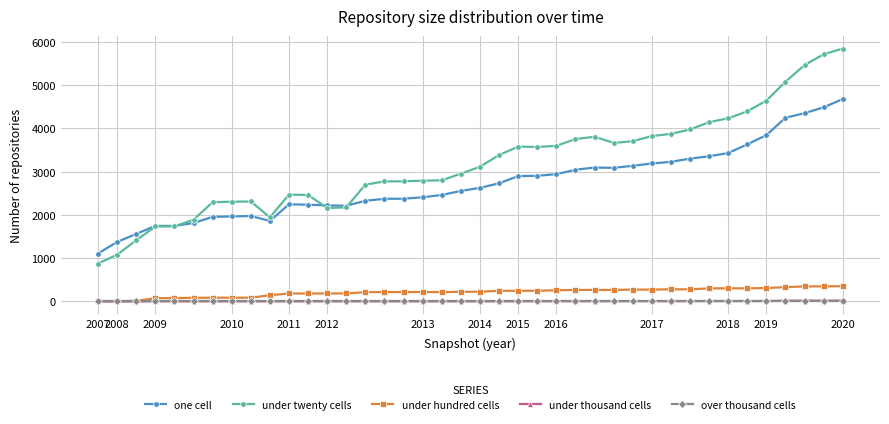

True or false: one cell has more than 1 interior local peaks.

True